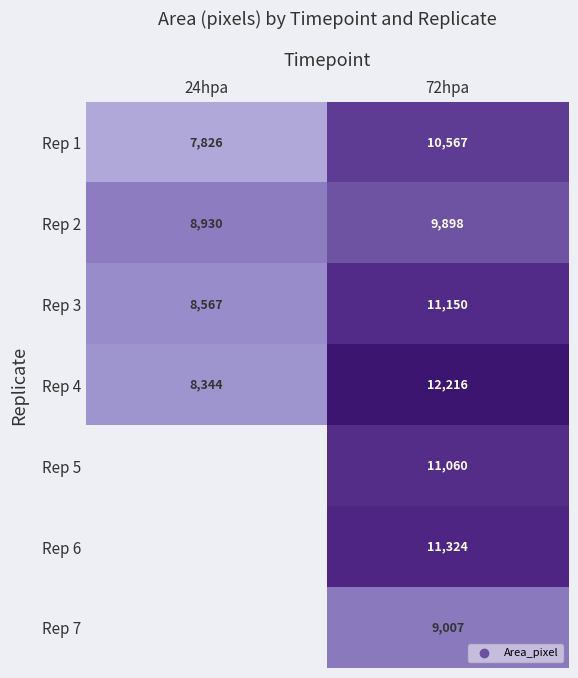

Which category has the highest value in the Rep 2 series?

72hpa